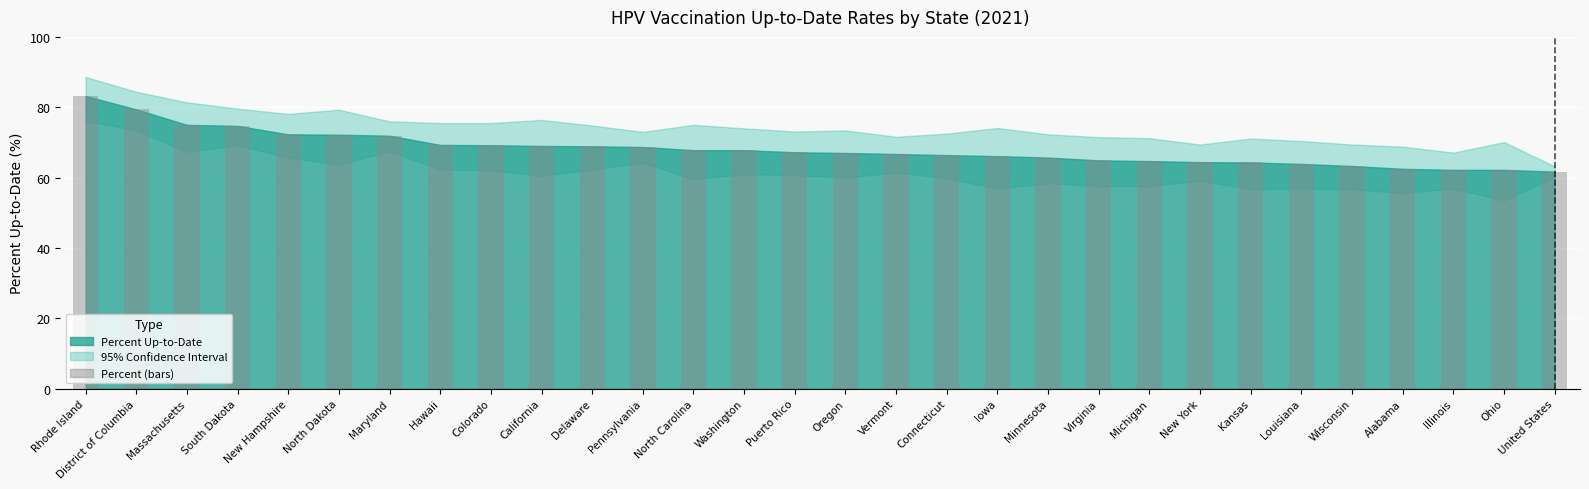

What is the average value?

68.1